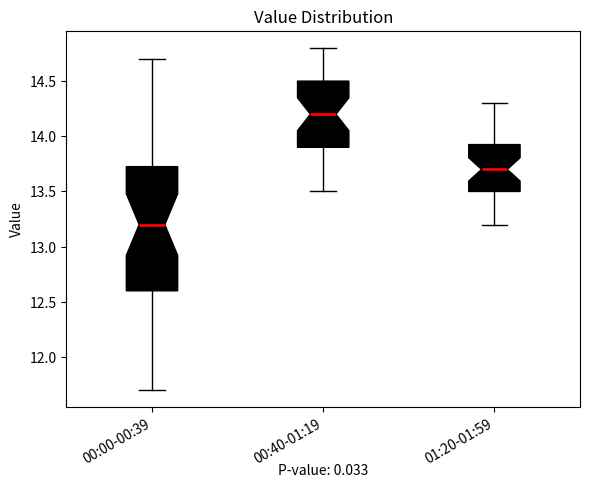

Where does the median line of the box for 01:20-01:59 sit on the y-axis? The values are not printed on the chart, so give them approximately, as read against the axis.

13.70